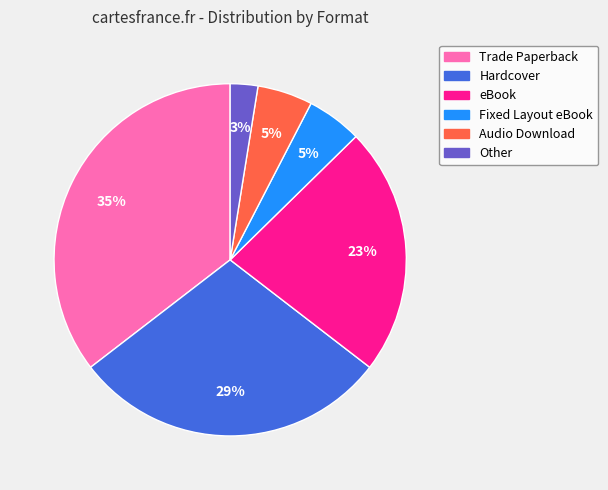

Is Audio Download the majority of the pie?

No